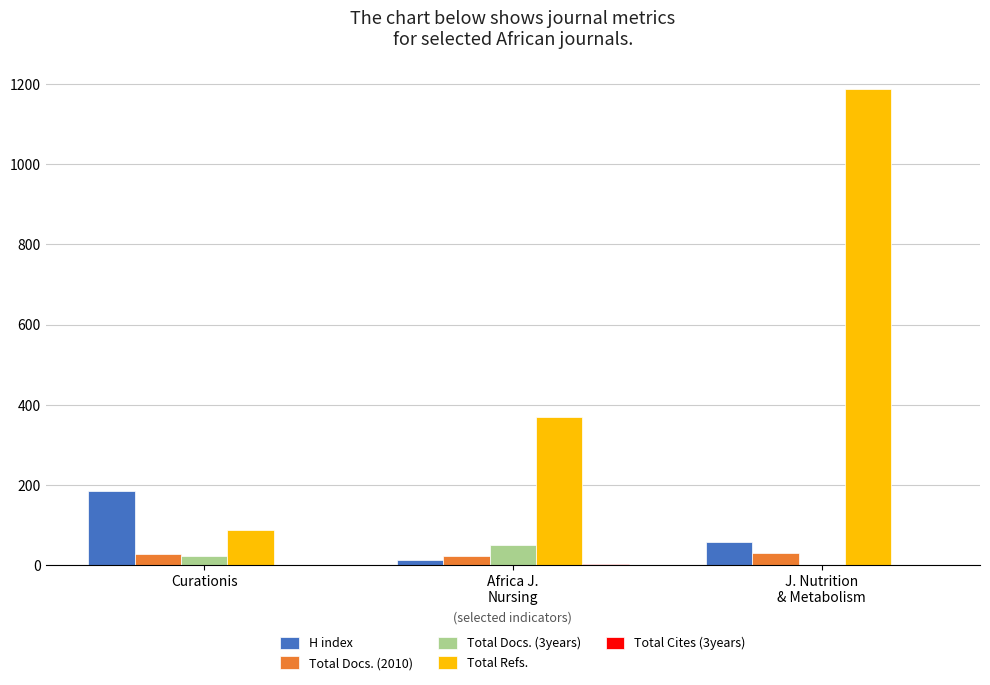

What is the sum of all Total Docs. (2010) values?

81